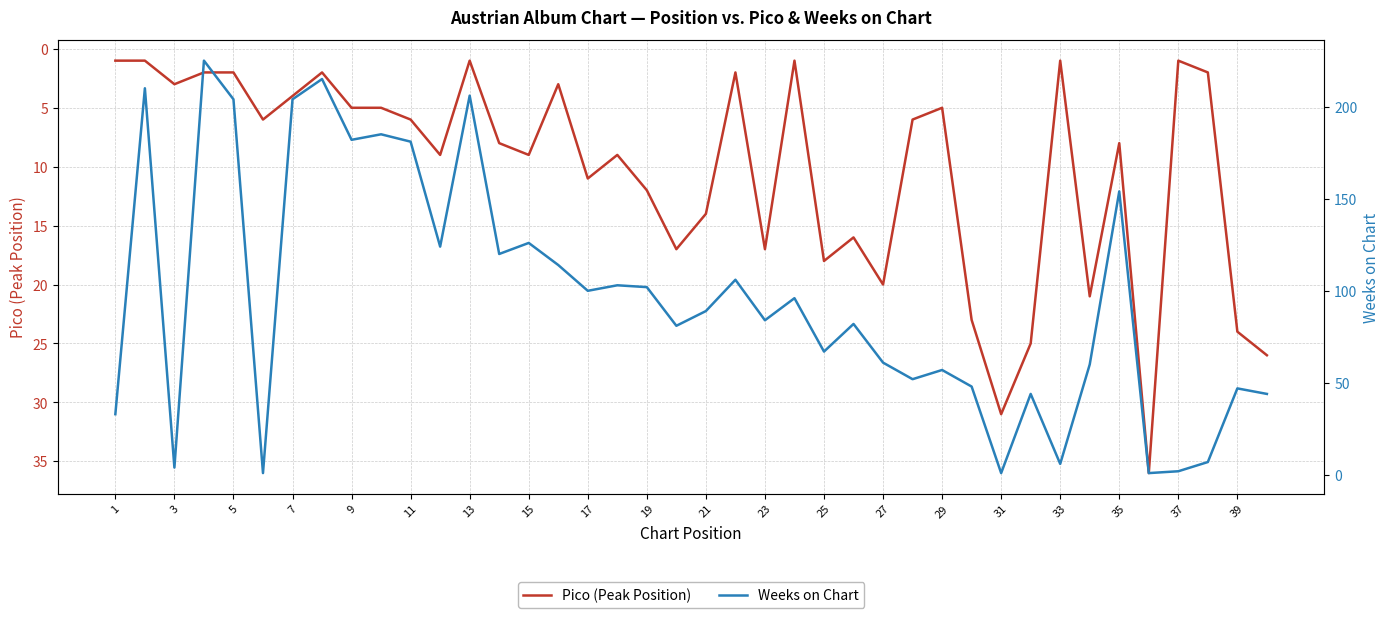

The value of Pico (Peak Position) at 25 is 18. True or false?

True